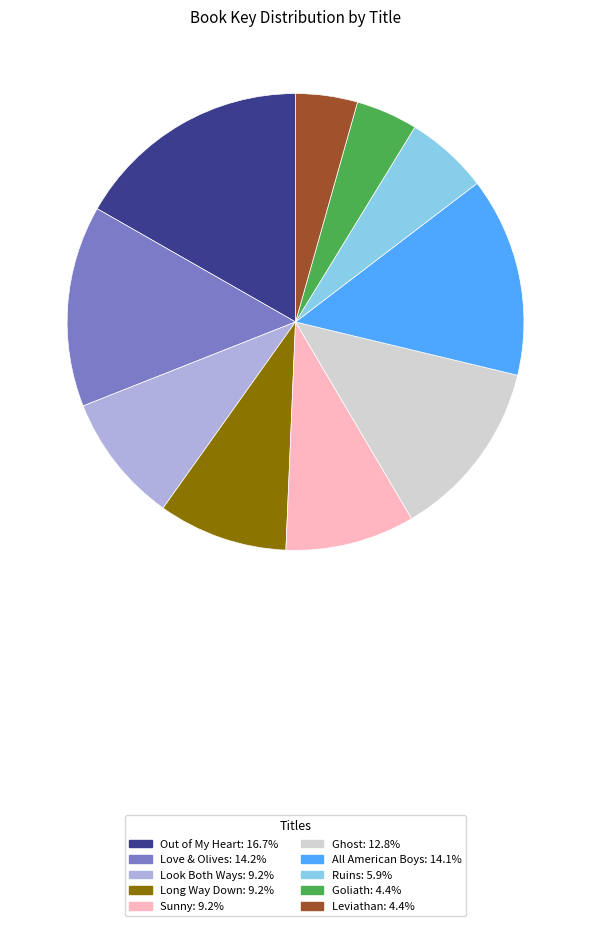

Does any single category account for the majority?

No